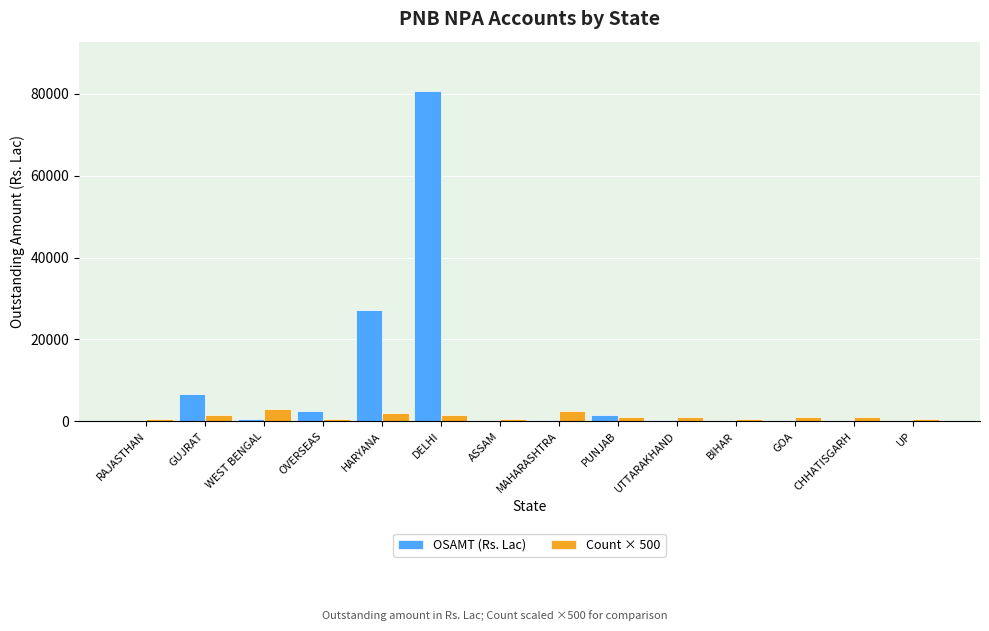

What is the total value across all series at ASSAM?

540.3